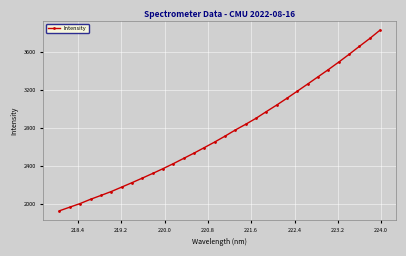

What is the average value?

2756.3